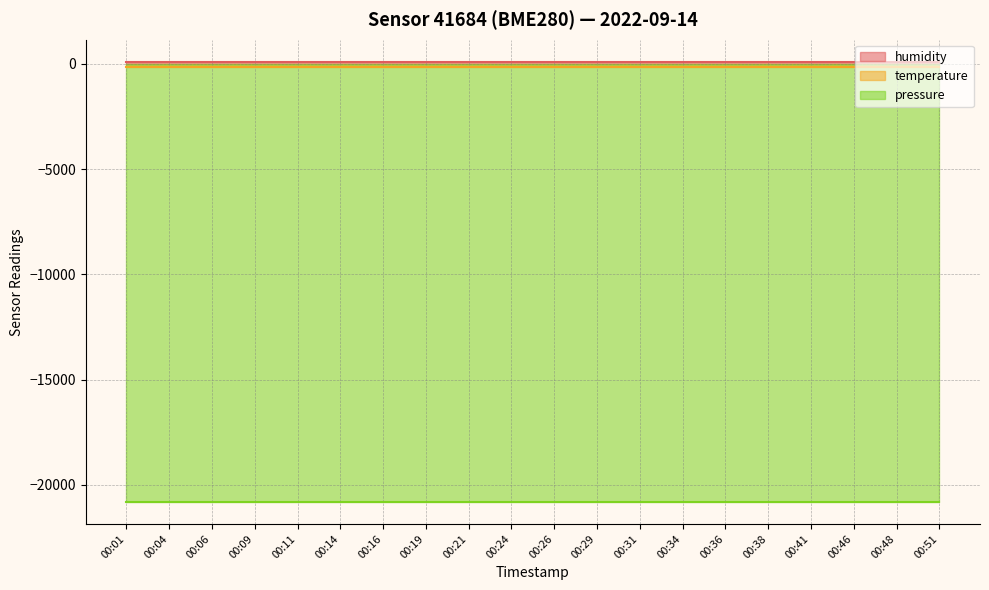

At which label is pressure closest to -20807?

00:01